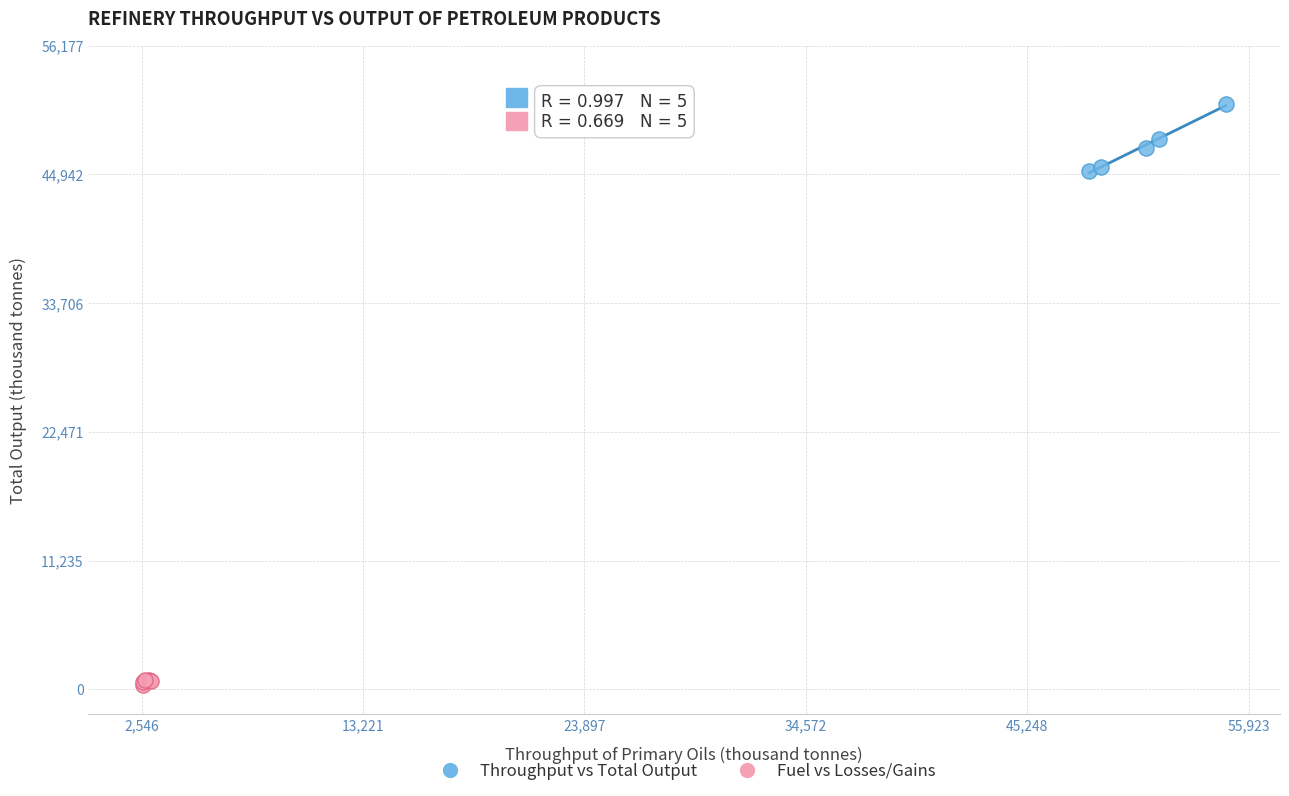

Which series contains the highest Y value?

Throughput vs Total Output